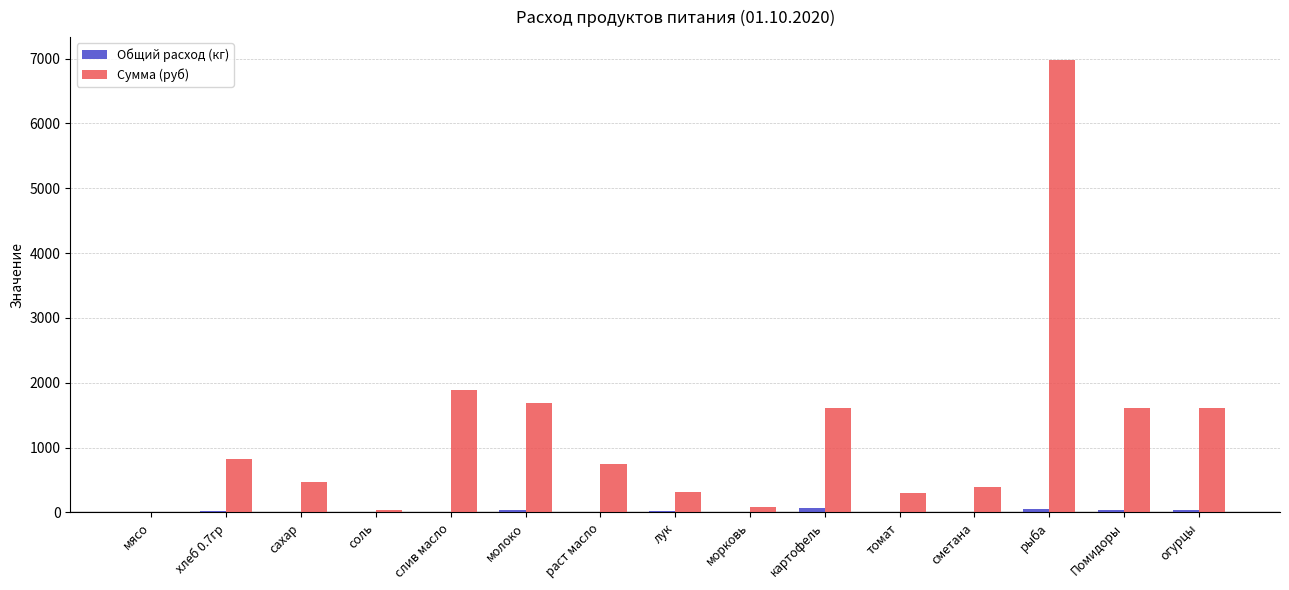

Which category has the highest value across all series?

рыба